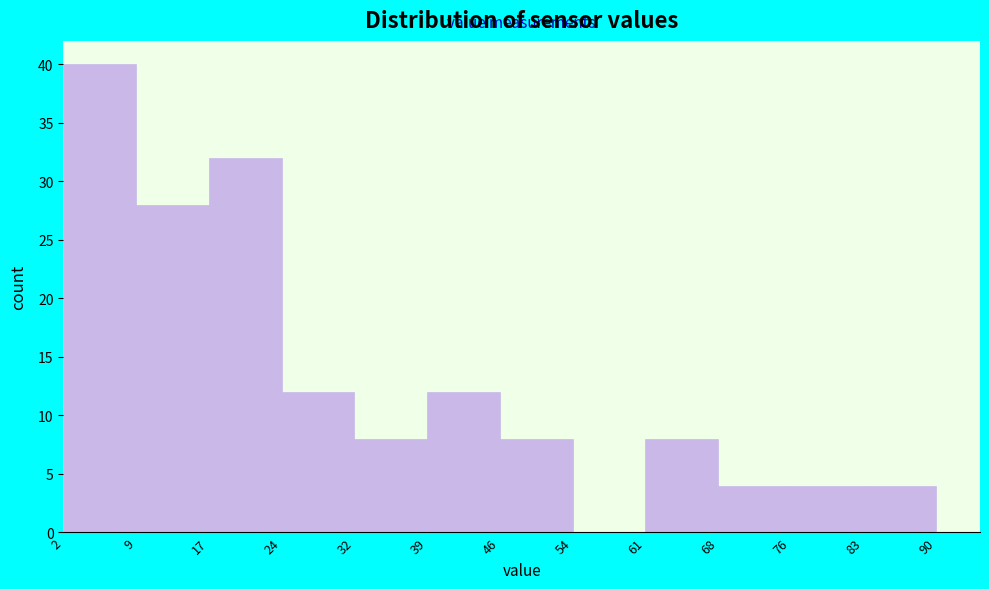

Over which range of the x-axis is the bar tallest?

2 to 9